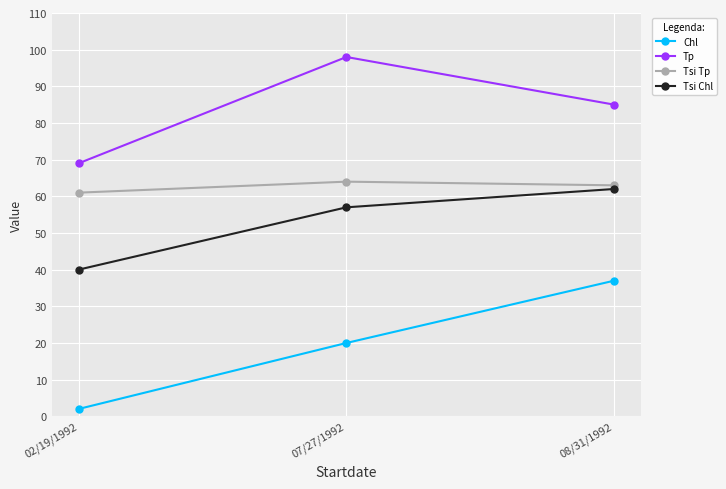

What are all the series names shown in the legend?

Chl, Tp, Tsi Tp, Tsi Chl